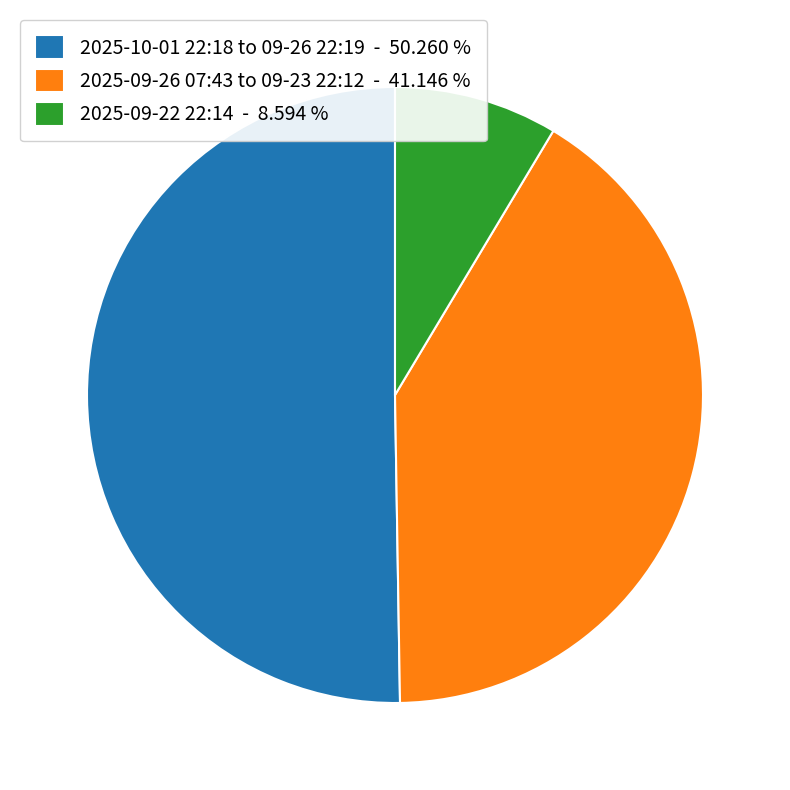

What is the largest slice in the pie chart?

2025-10-01 22:18 to 09-26 22:19 - 50.260 %